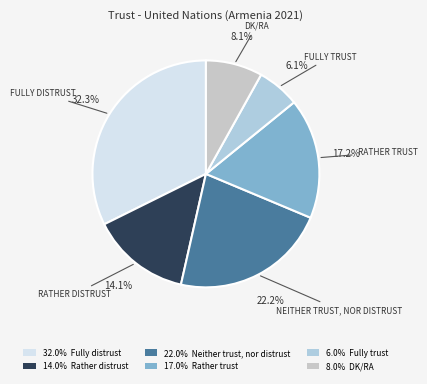

Which slice is the smallest?

6.0% Fully trust